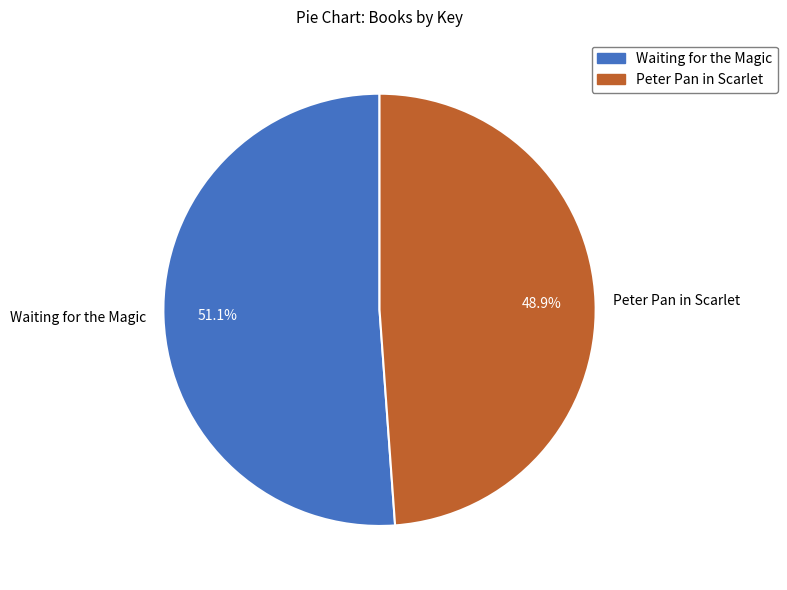

To the nearest percent, what portion does Waiting for the Magic represent?

51%